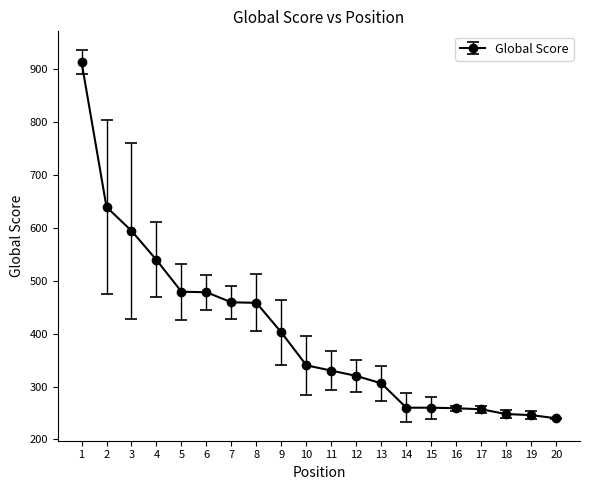

What is the ratio of the value at 11 to the value at 17?

1.3